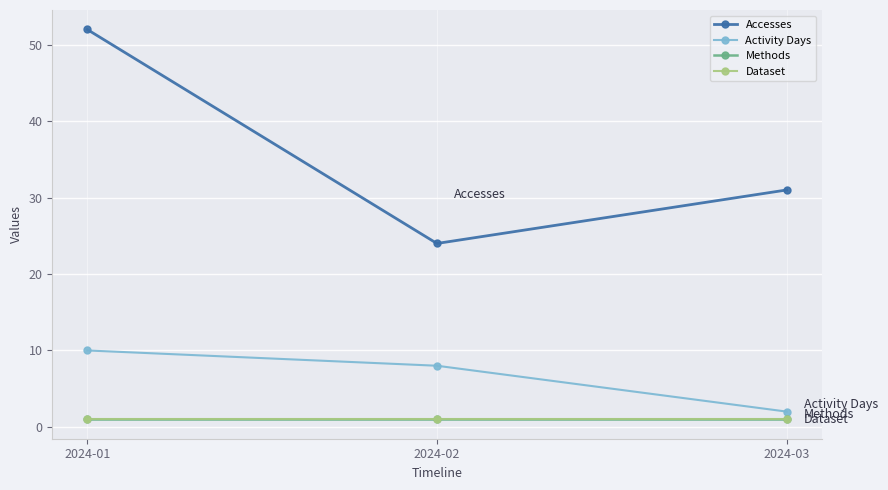

Does the chart have visible grid lines?

Yes